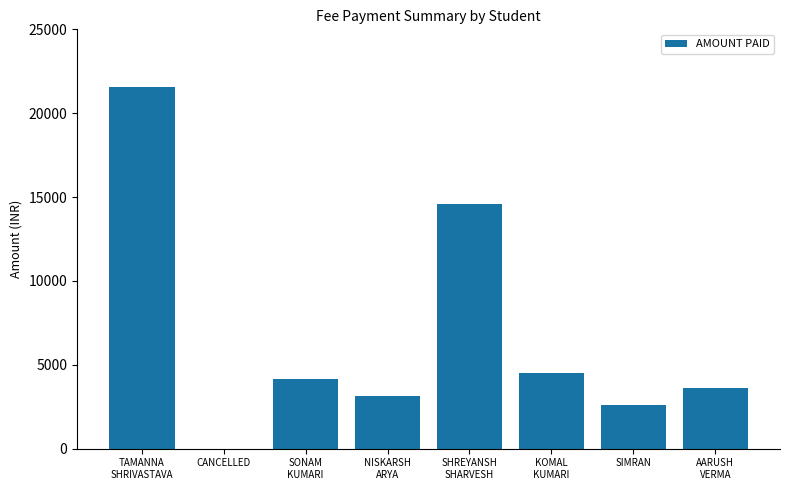

What is the sum of all values?

54120